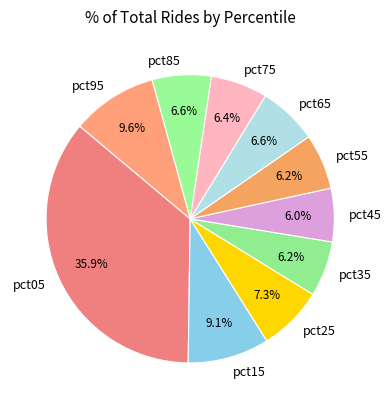

Which has a higher value, pct15 or pct55?

pct15